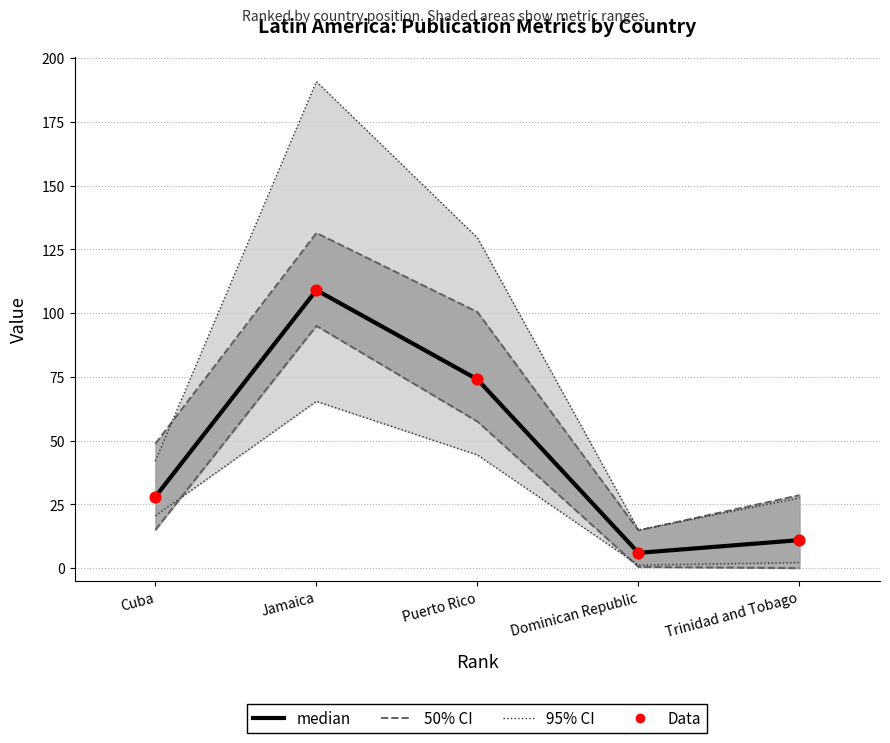

Is the value of median at Jamaica greater than the value of Data at Cuba?

Yes